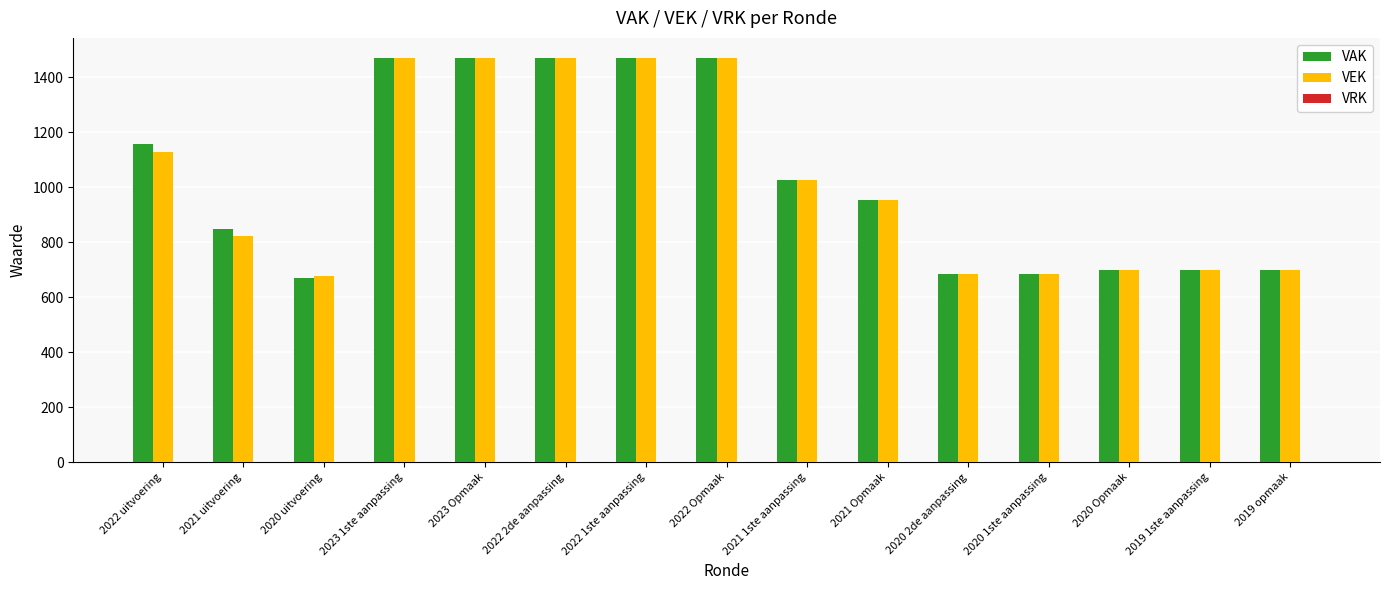

The value of VEK at 2021 Opmaak is 209. True or false?

False